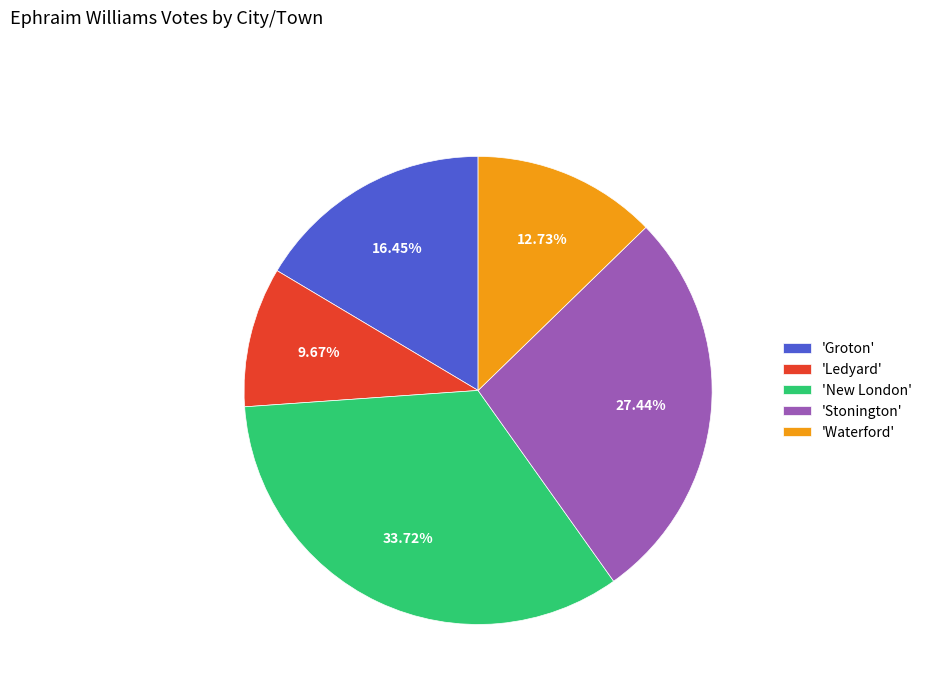

Rank the categories by value from lowest to highest.

'Ledyard', 'Waterford', 'Groton', 'Stonington', 'New London'